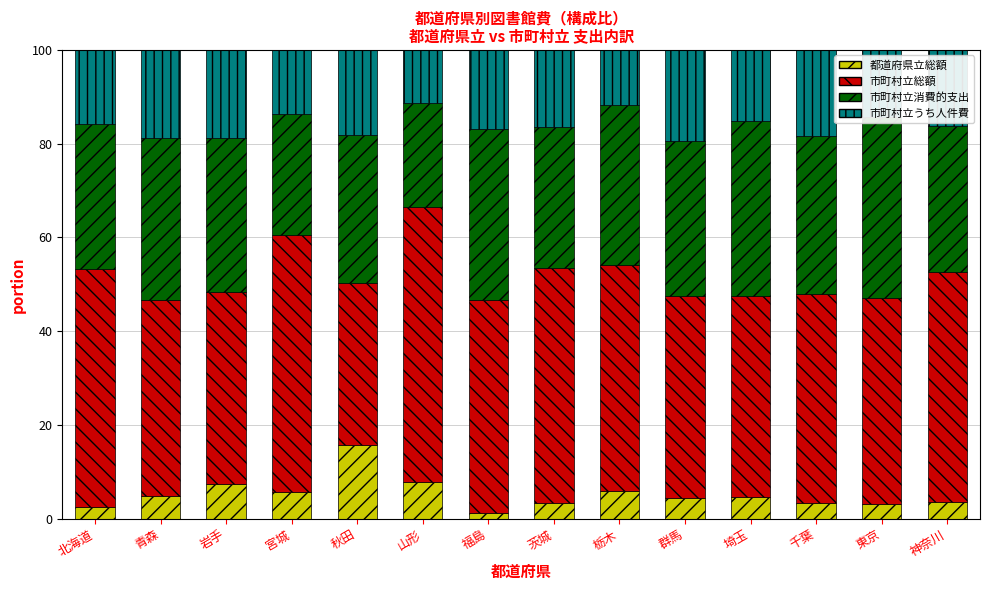

How many values in the 都道府県立総額 series exceed 4?

8